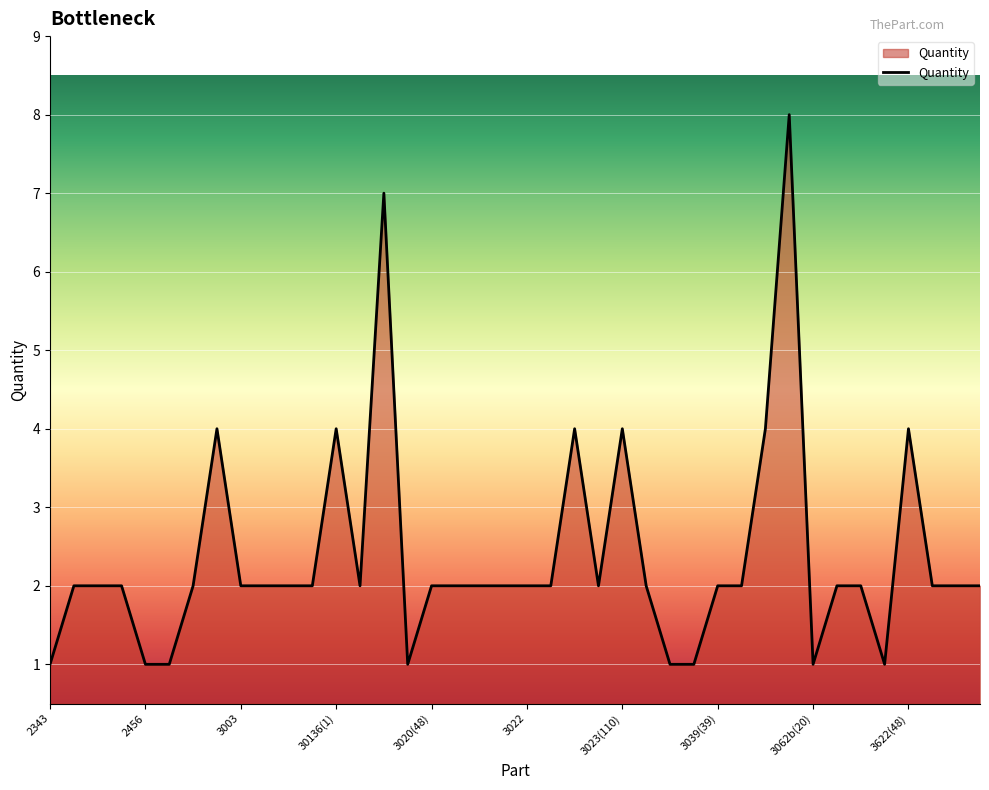

Reading left to right, list all the values displayed in this chart.

1	2	2	2	1	1	2	4	2	2	2	2	4	2	7	1	2	2	2	2	2	2	4	2	4	2	1	1	2	2	4	8	1	2	2	1	4	2	2	2